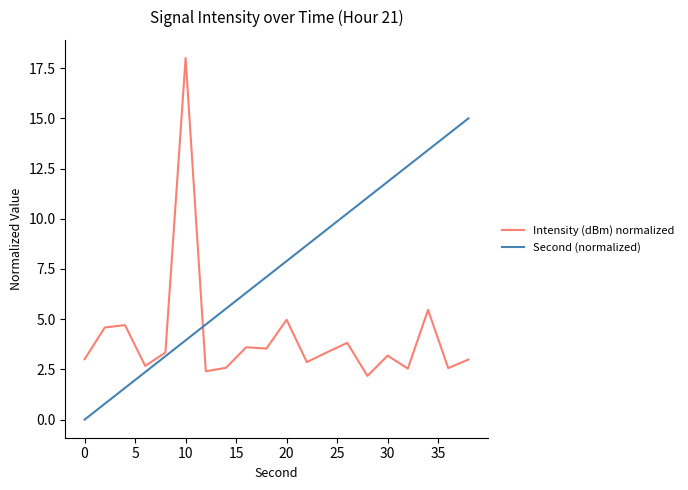

What is the maximum value for Intensity (dBm) normalized?

18.0